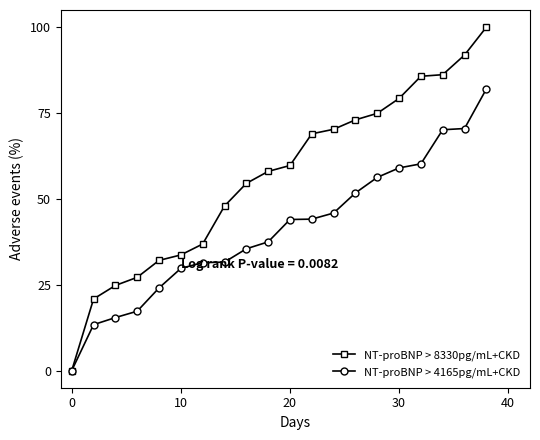

What is the value of the NT-proBNP > 8330pg/mL+CKD point at the 19th from the left?

91.9